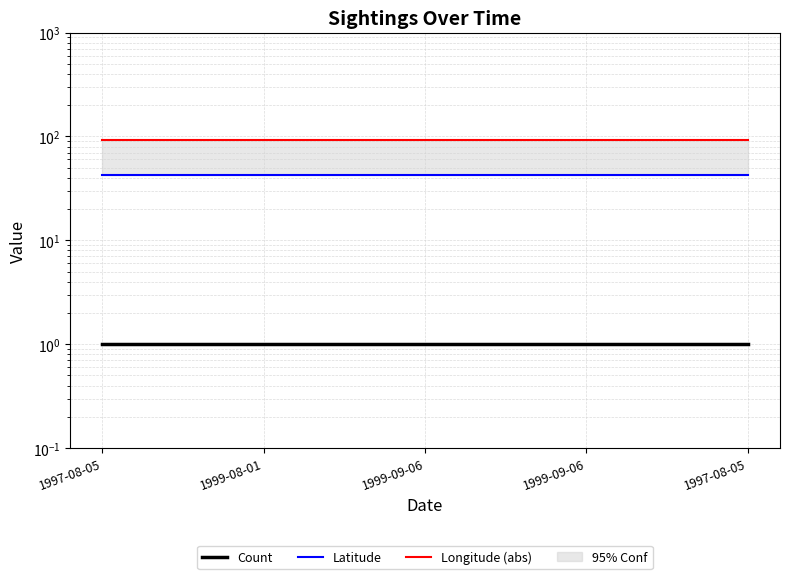

How many data points does each series have?

5